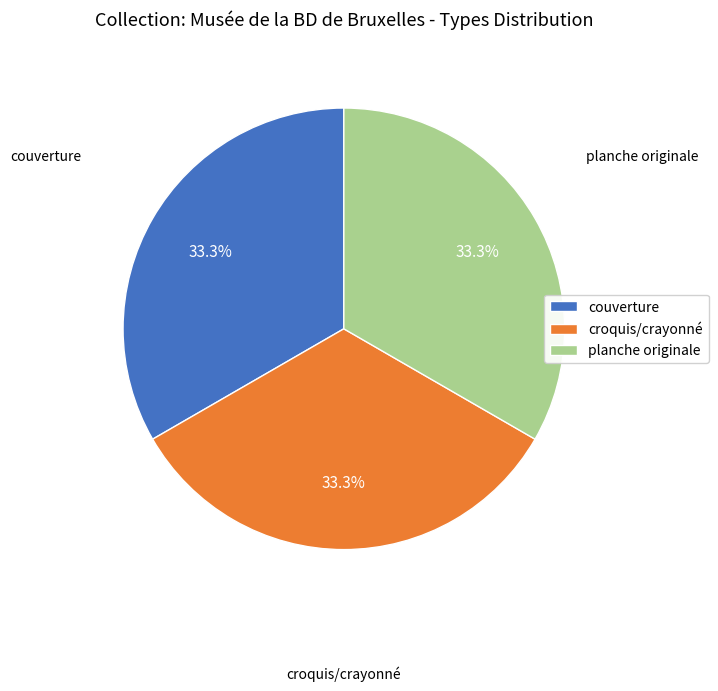

Is there any slice that represents more than half of the pie?

No